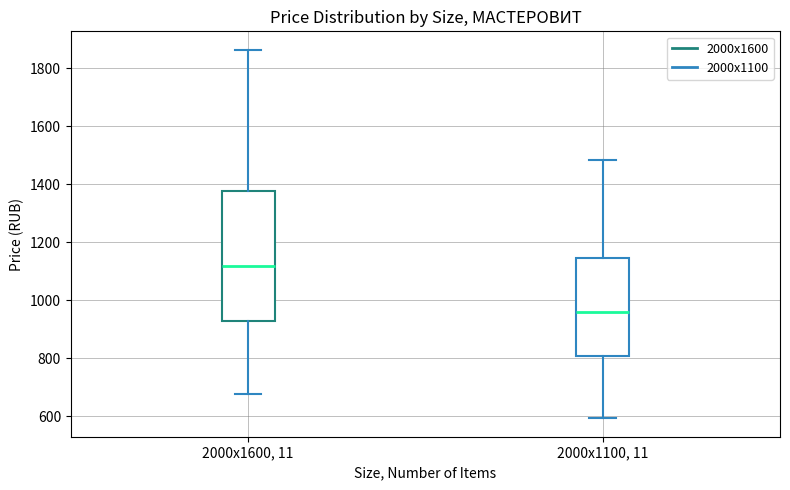

Which box has the lowest median line?

2000х1100, 11